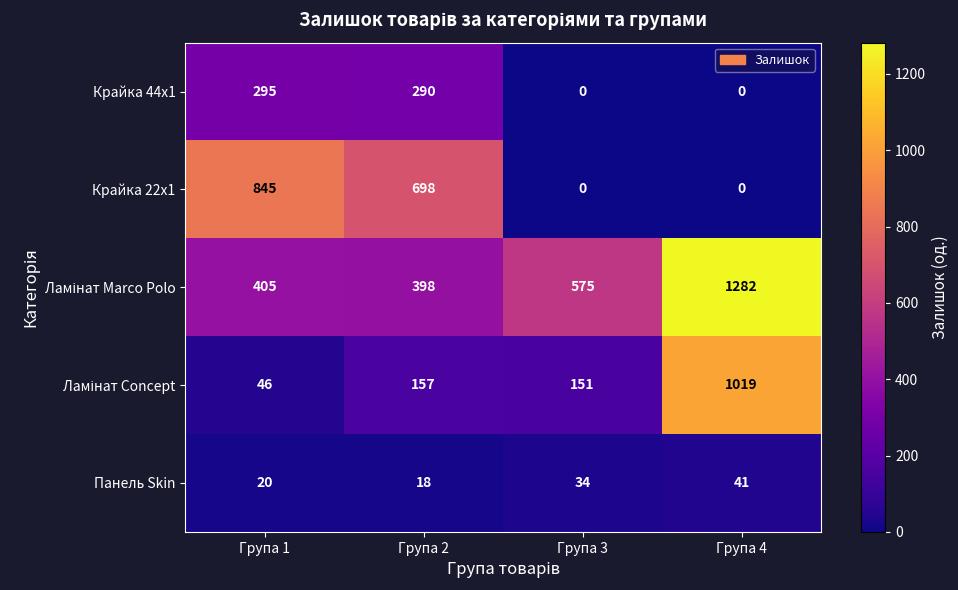

List the labels in order of Панель Skin value, smallest first.

Група 2, Група 1, Група 3, Група 4